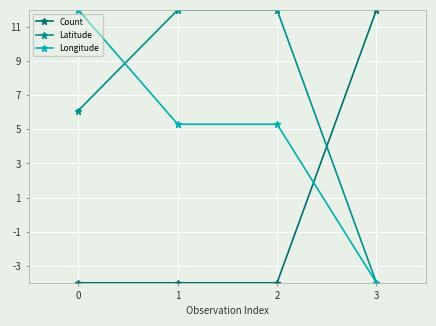

Is this an area chart (filled region under the line)?

No